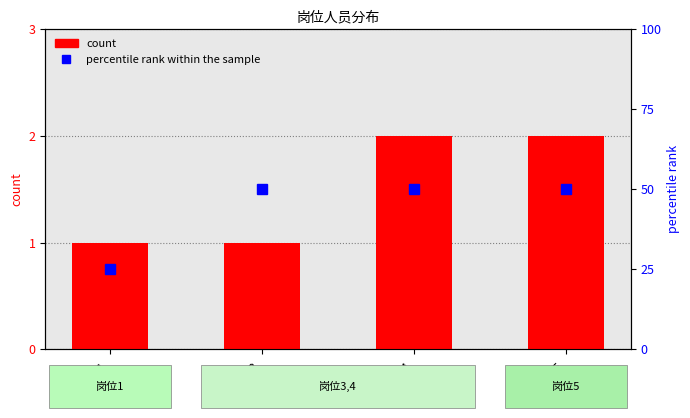

What is the difference between the highest and lowest values at 岗位1?

24